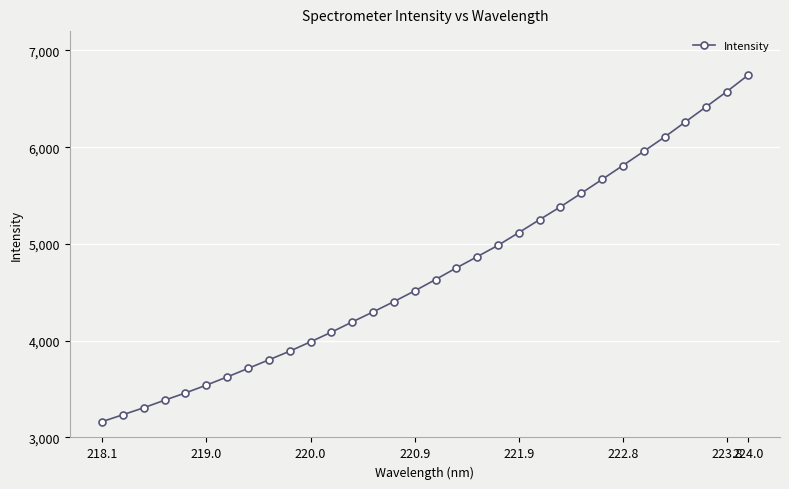

What is the maximum value shown in the chart?

6742.2